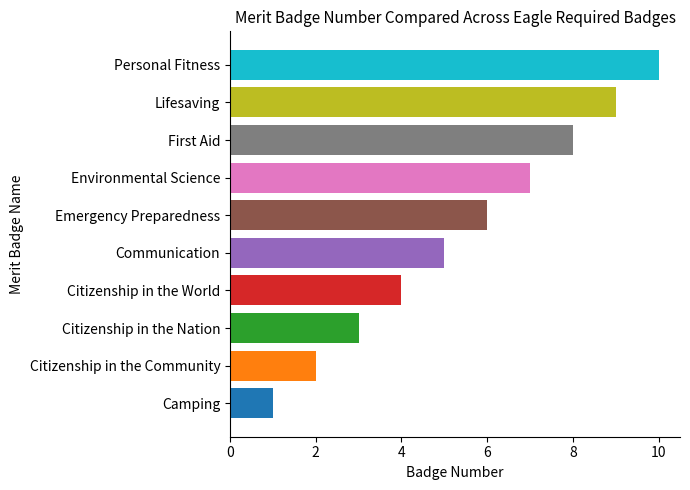

How many bars are there in total?

10